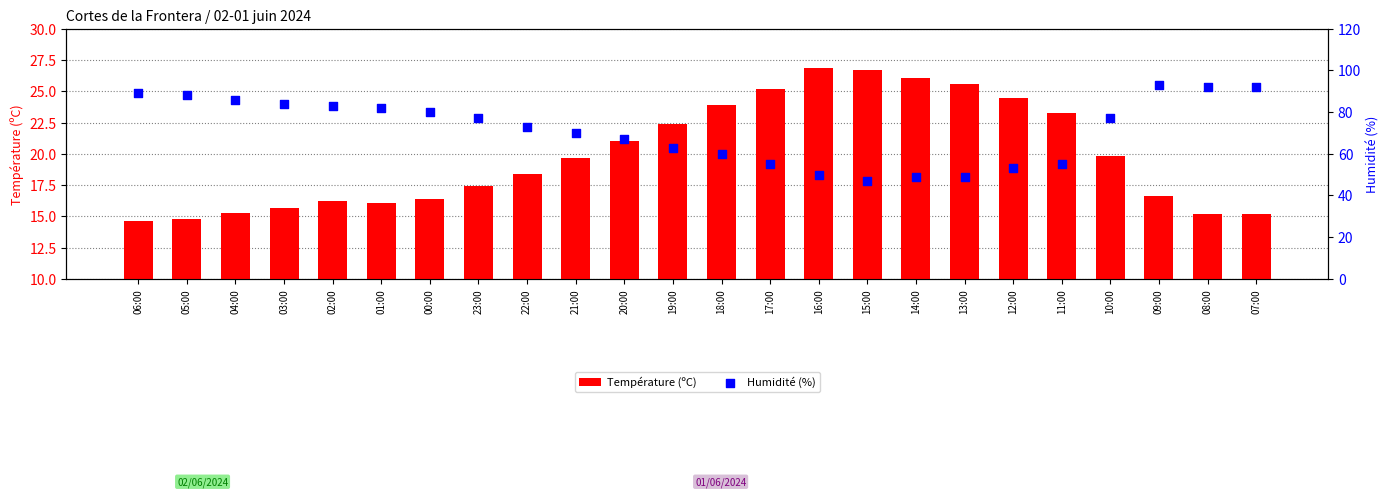

At how many categories does at least one series exceed 29?

24